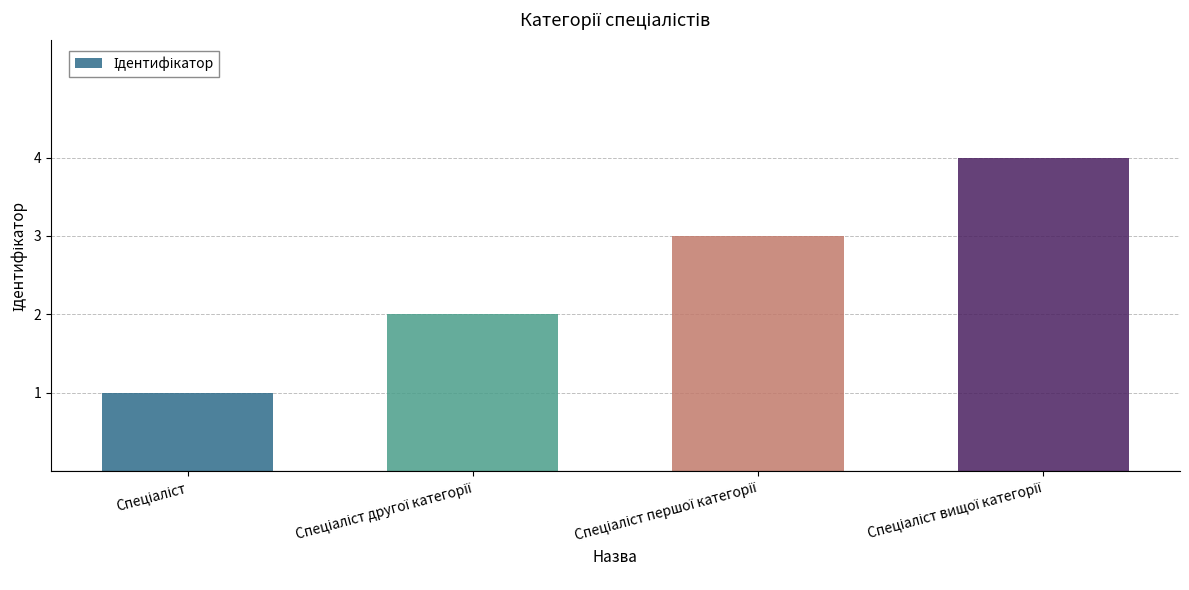

How many values are between 2 and 4?

3